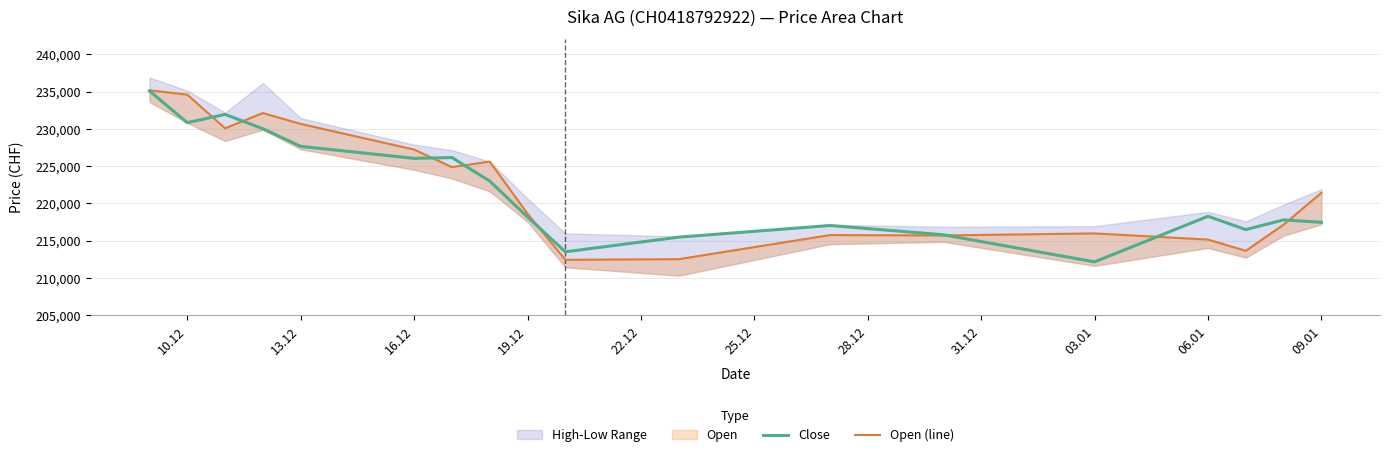

True or false: Close has more than 1 points higher than both neighbors.

True